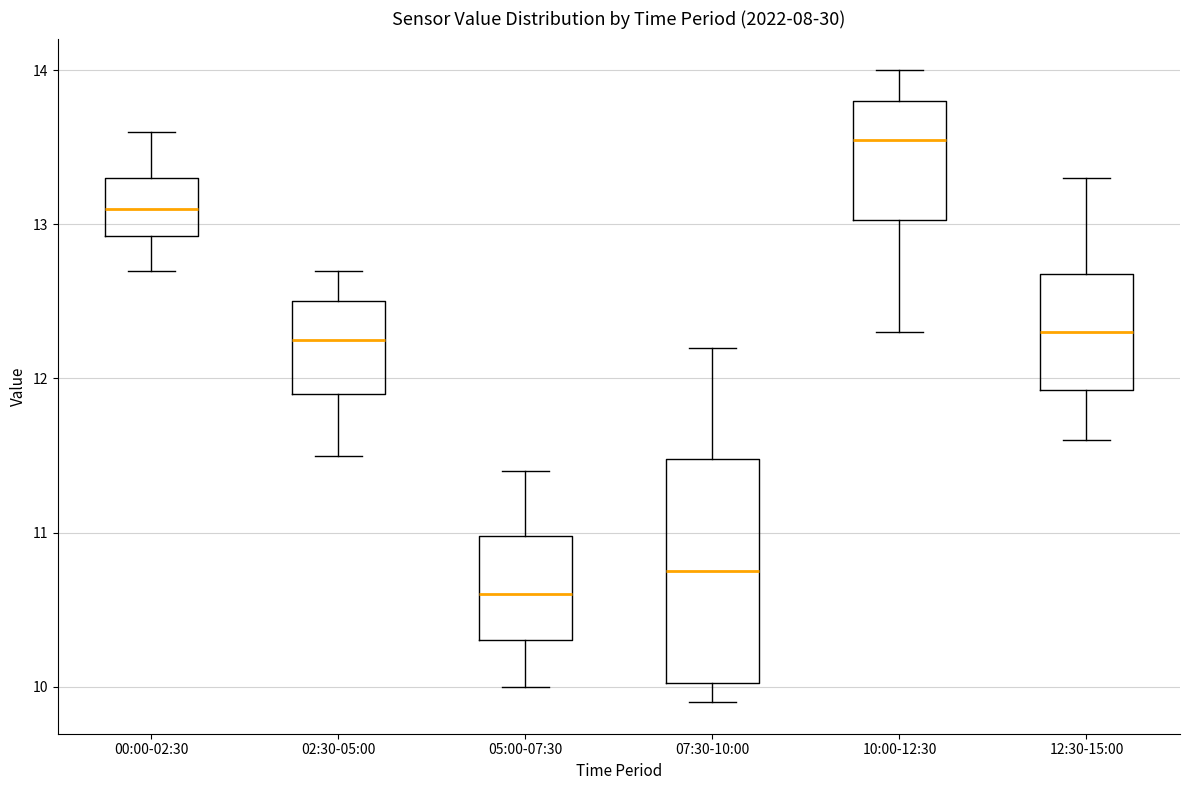

Comparing the boxes themselves (not the whiskers), which one is the tallest?

07:30-10:00